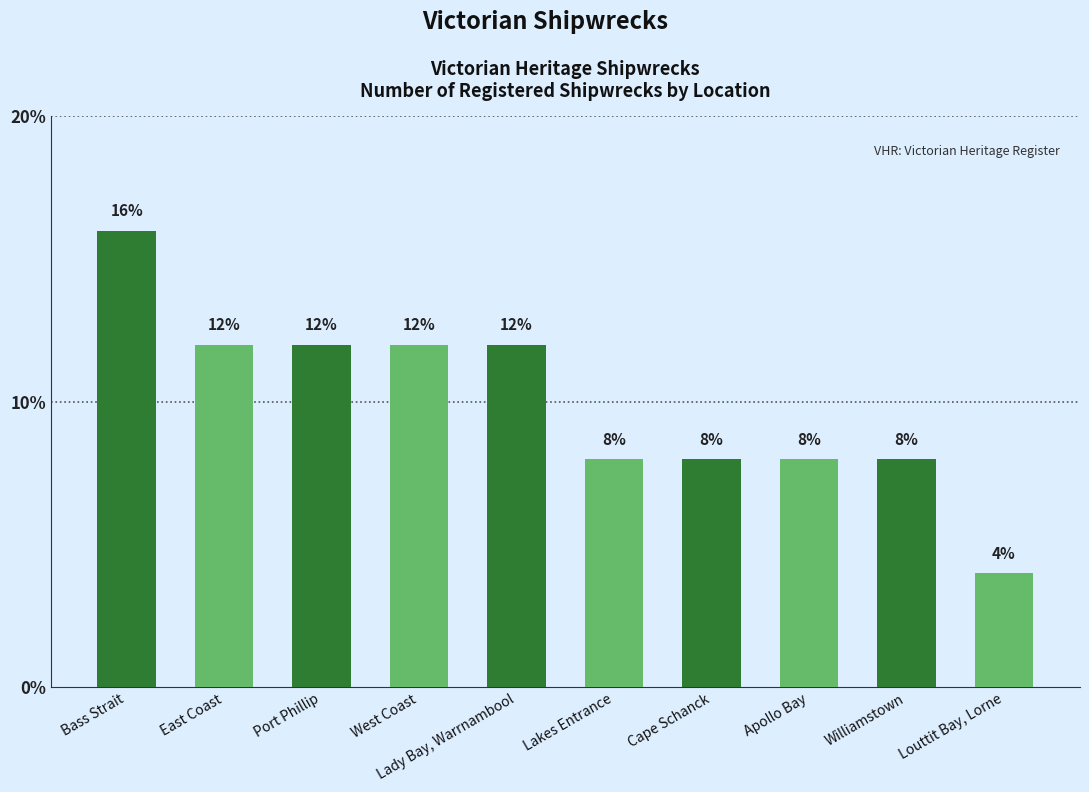

Which label corresponds to the largest value in the chart?

Bass Strait